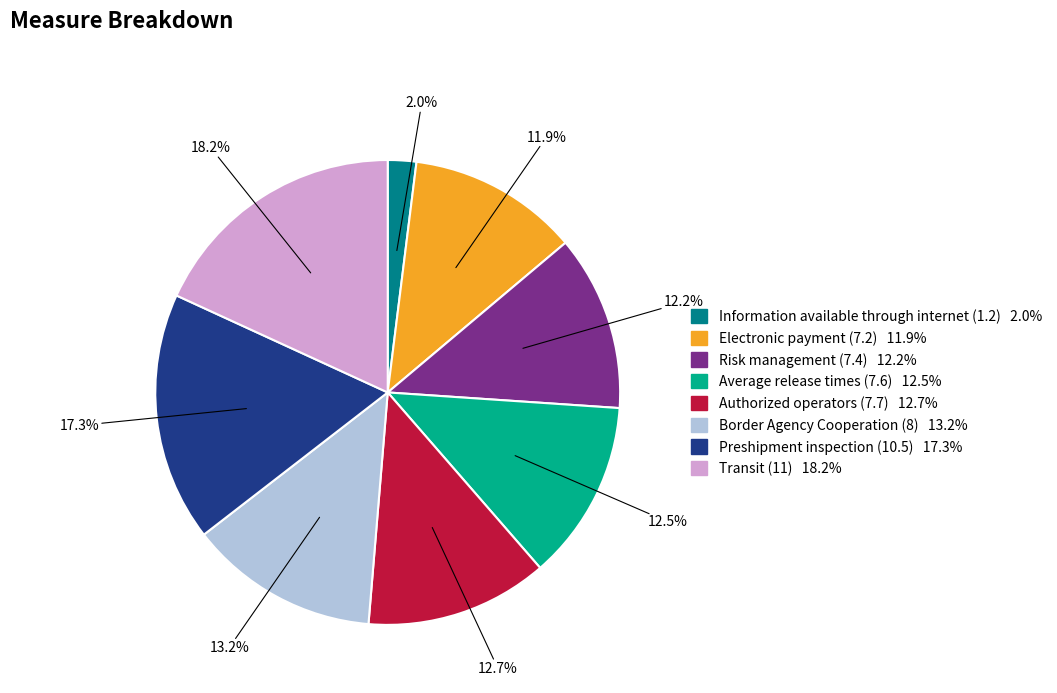

Which category has the biggest portion of the pie?

Transit (11)